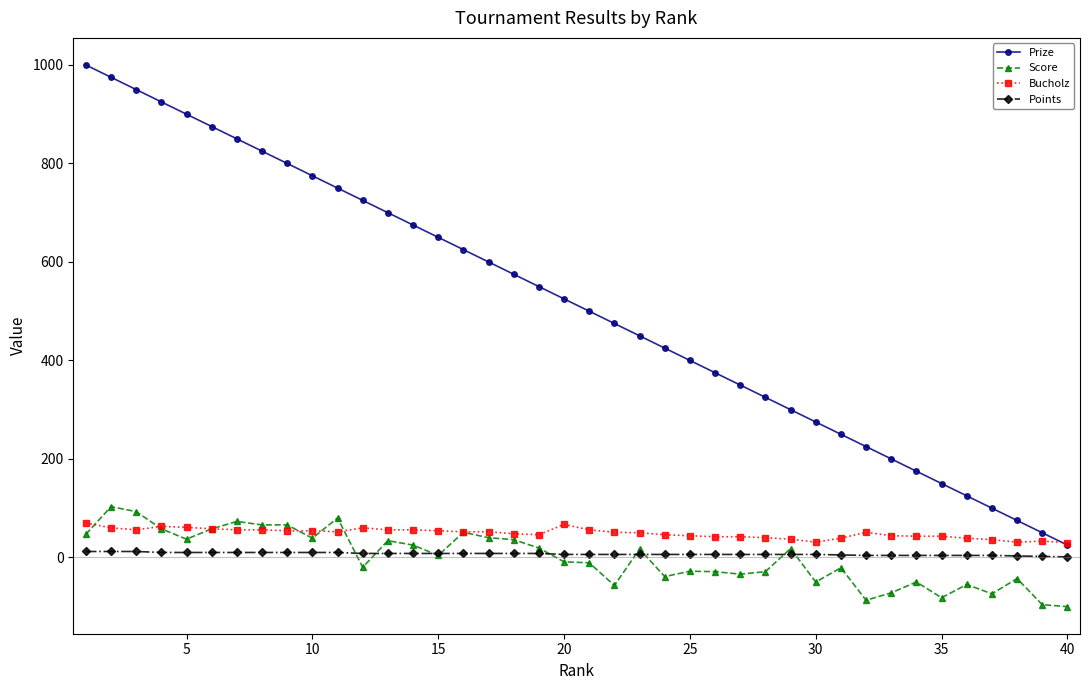

Which series has the largest total across all categories?

Prize